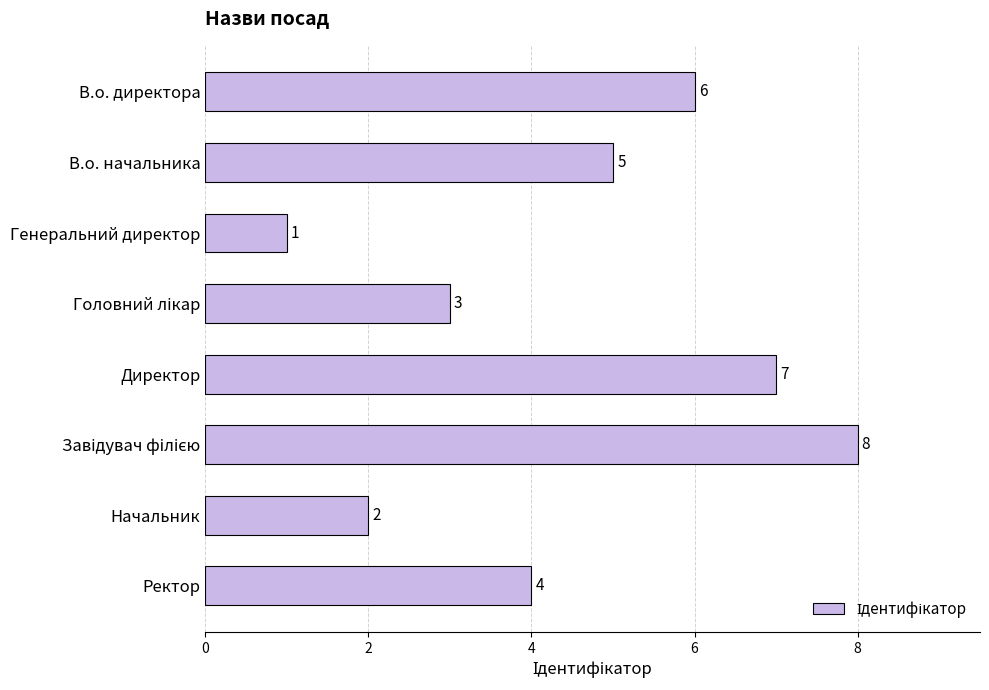

What is the label of the 7th bar from the bottom?

В.о. начальника